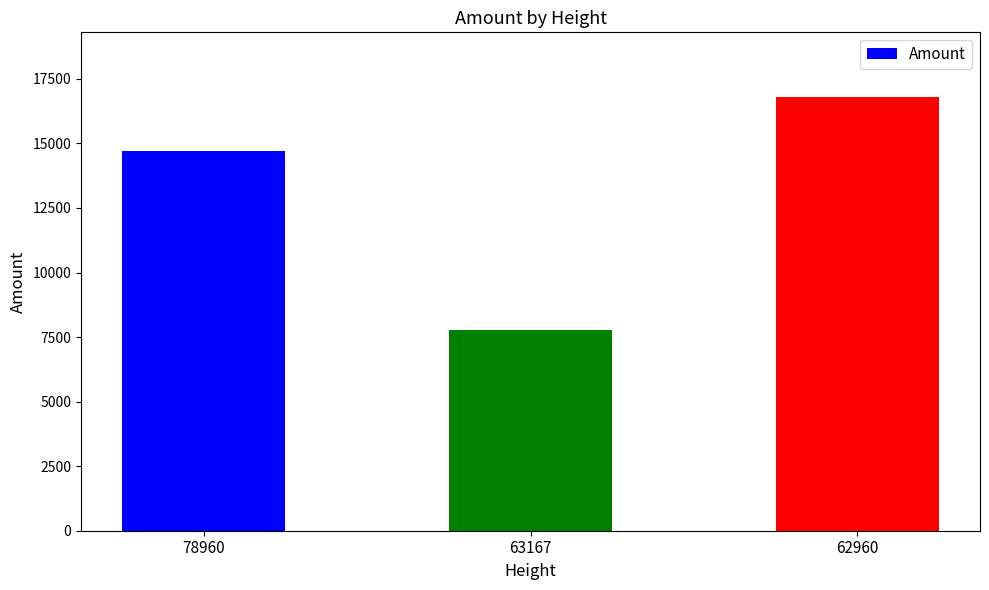

Between 63167 and 78960, which is larger?

78960